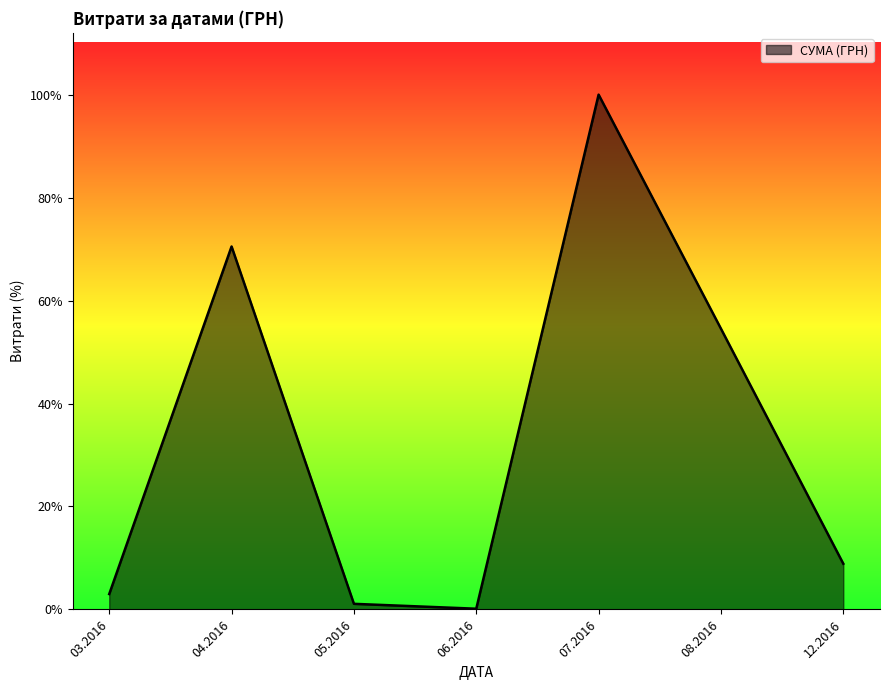

Does the chart display data point markers on the line(s)?

No